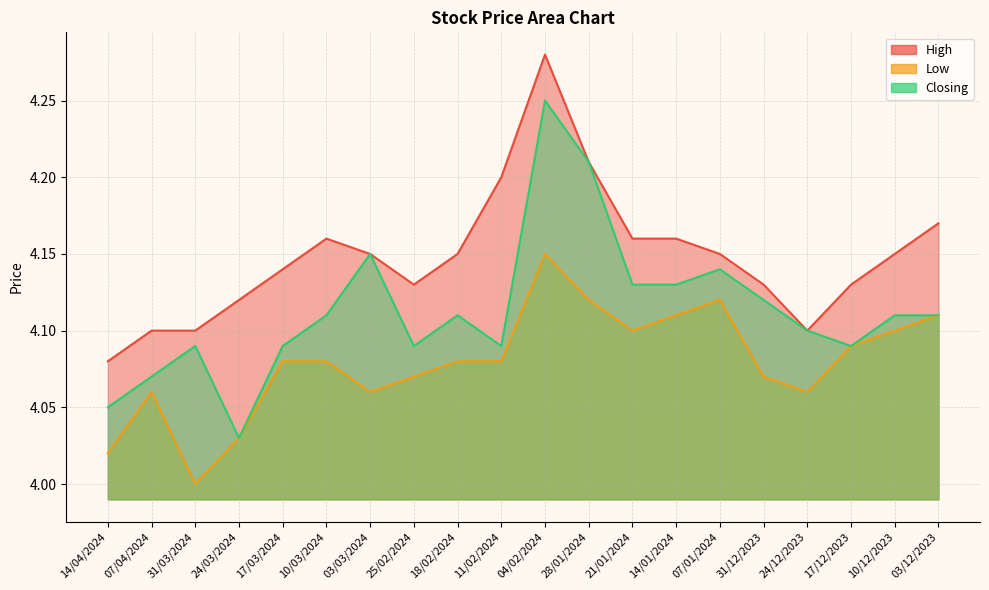

At which label does Closing reach its minimum?

24/03/2024